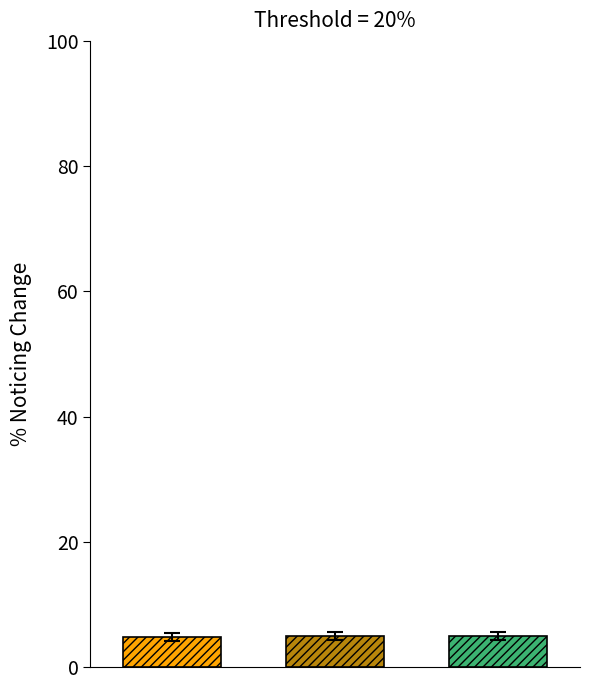

How many bars are there in total?

3